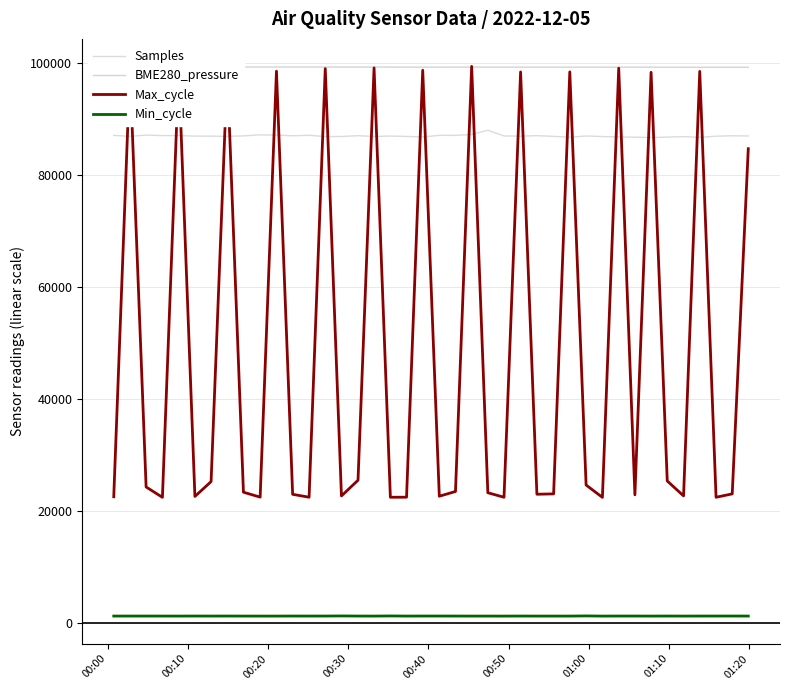

After their last crossing, which series has the higher values: Samples or Max_cycle?

Samples